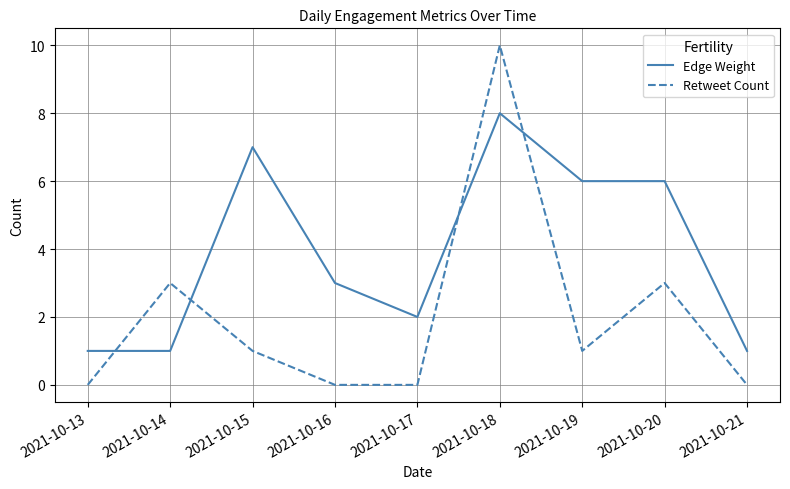

What is the approximate value of Edge Weight at 2021-10-19?

6